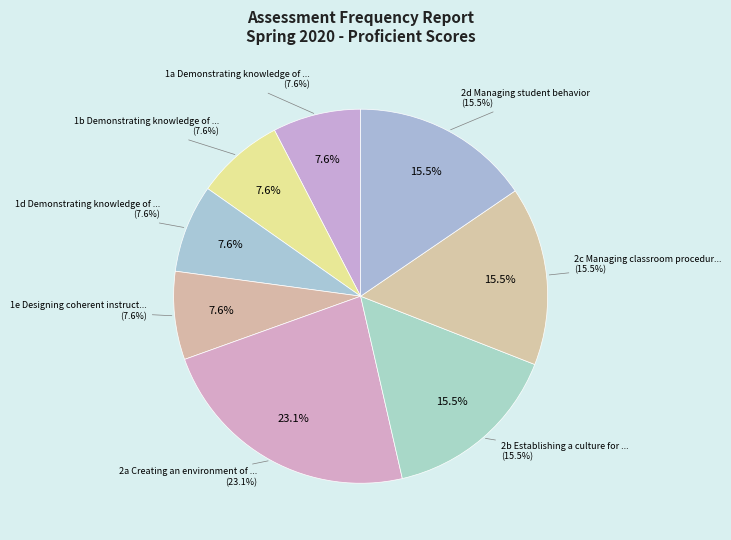

Which slice is the largest?

2a Creating an environment of respect